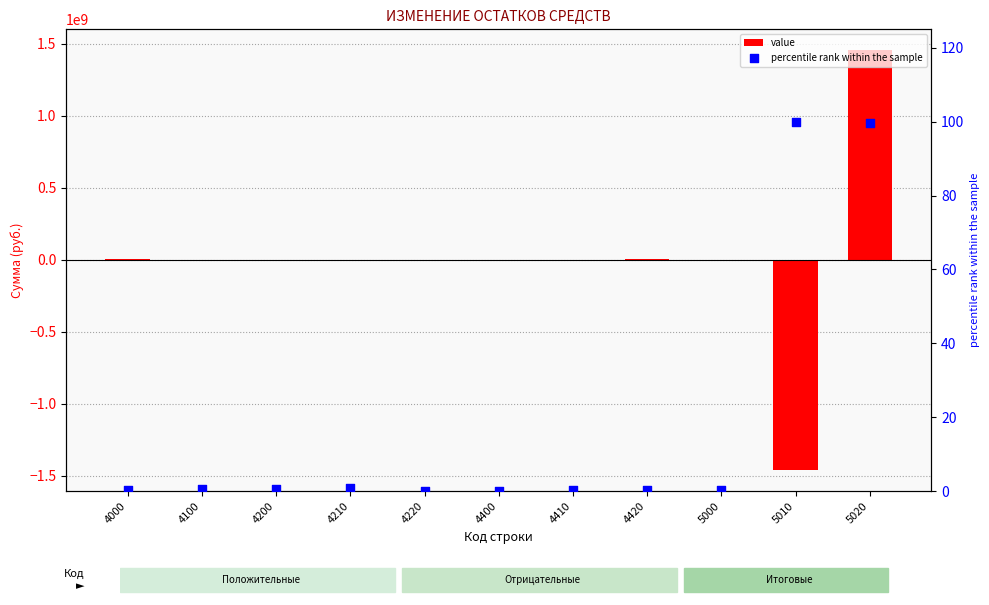

Which series has the largest Y range (max minus min)?

value